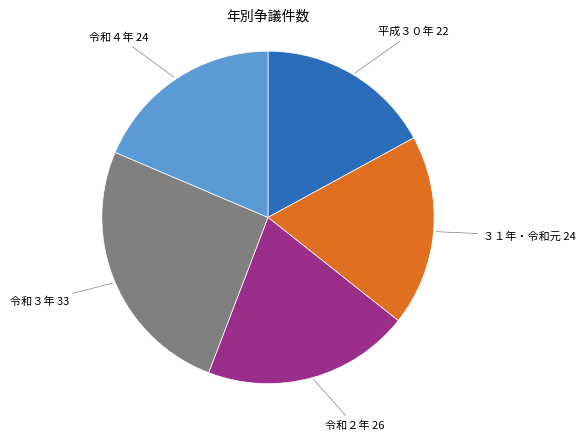

Is ３１年・令和元 24 the majority of the pie?

No